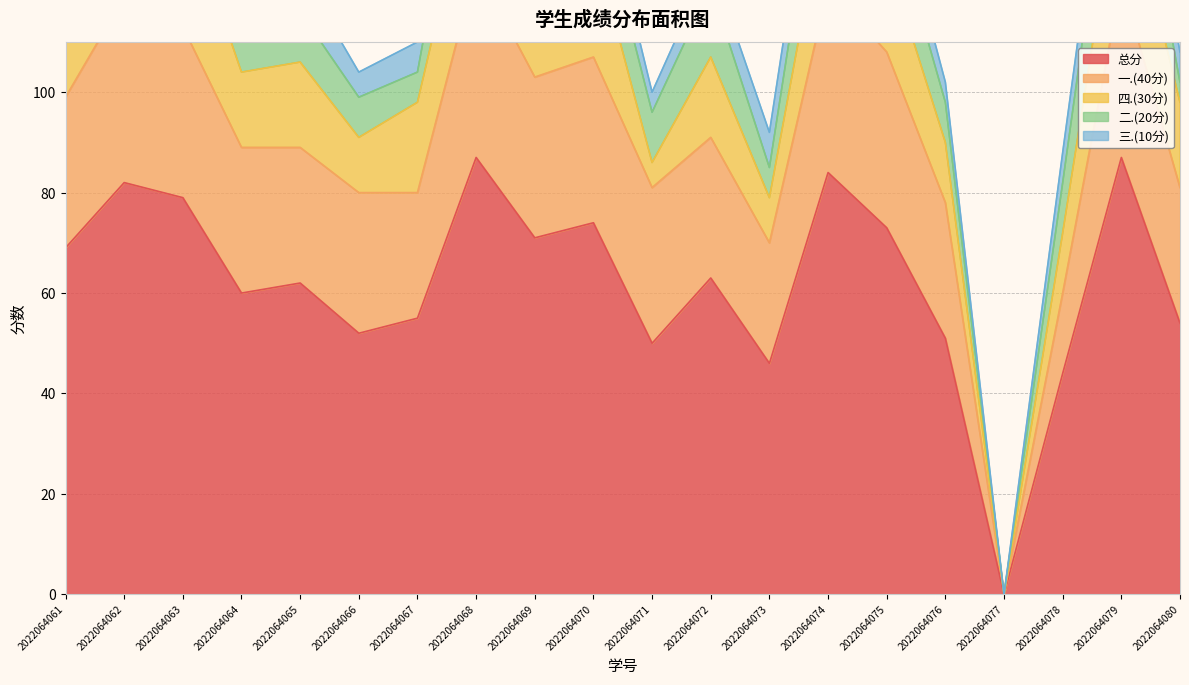

At which label does 总分 first exceed 63?

2022064061